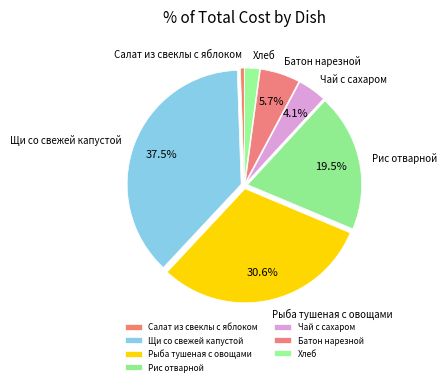

Which category has the smallest portion of the pie?

Салат из свеклы с яблоком